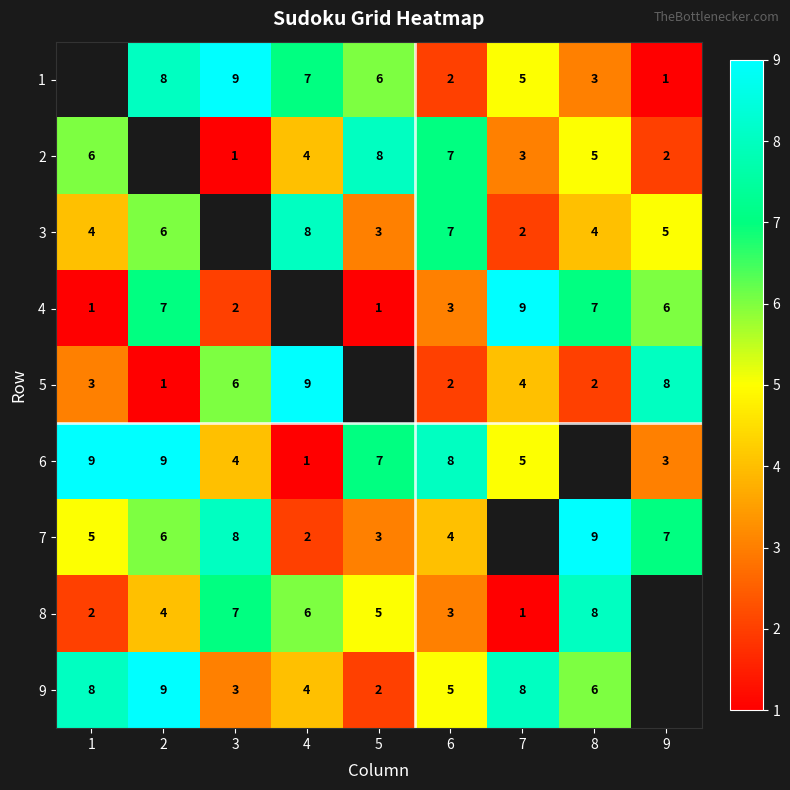

The 3 series shows 3 at 7. True or false?

False